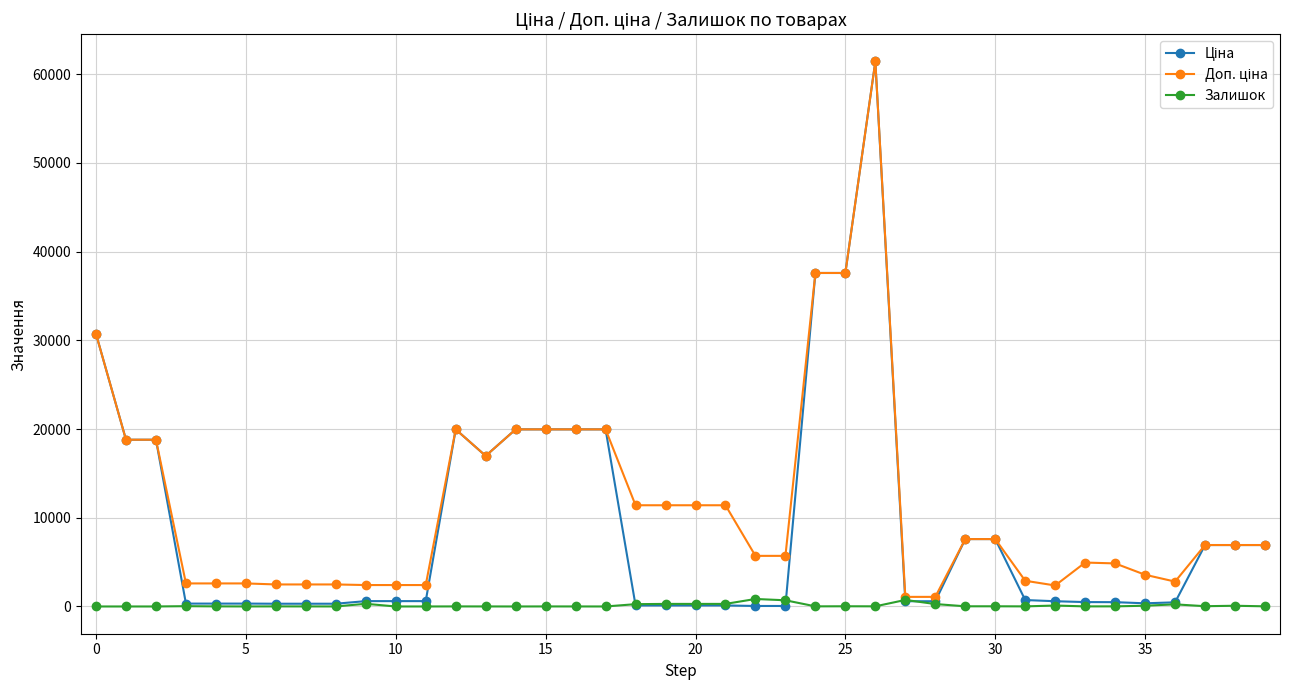

What is the maximum value shown in the chart?

61434.3